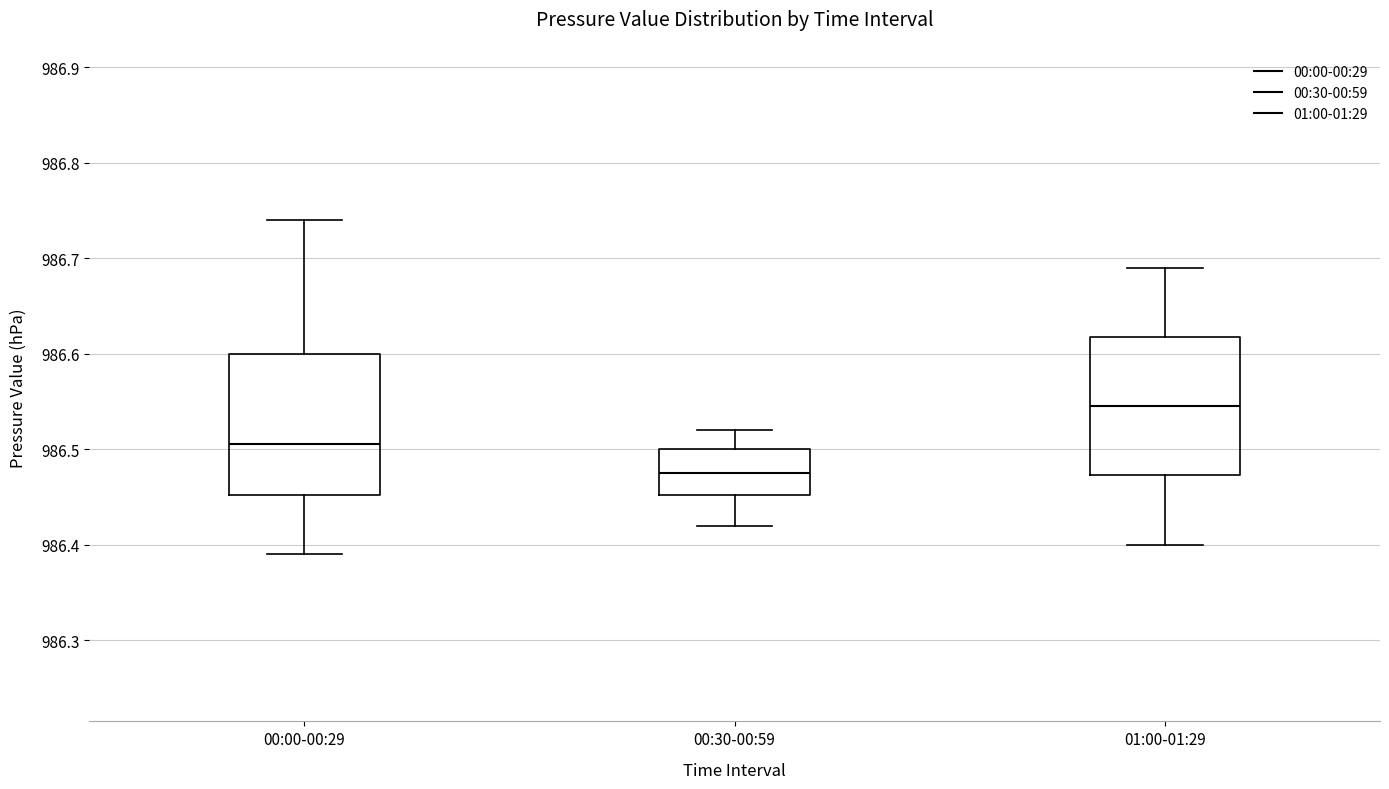

Reading left to right, transcribe this box plot: for each box, give where its median line is, the range the box spans, and where its two whiskers end, as read against the y-axis. The values are not printed on the chart, so give them approximately, as read against the axis.

00:00-00:29: median 986.51, box 986.45 to 986.60, whiskers 986.39 to 986.74
00:30-00:59: median 986.48, box 986.45 to 986.50, whiskers 986.42 to 986.52
01:00-01:29: median 986.55, box 986.47 to 986.62, whiskers 986.40 to 986.69